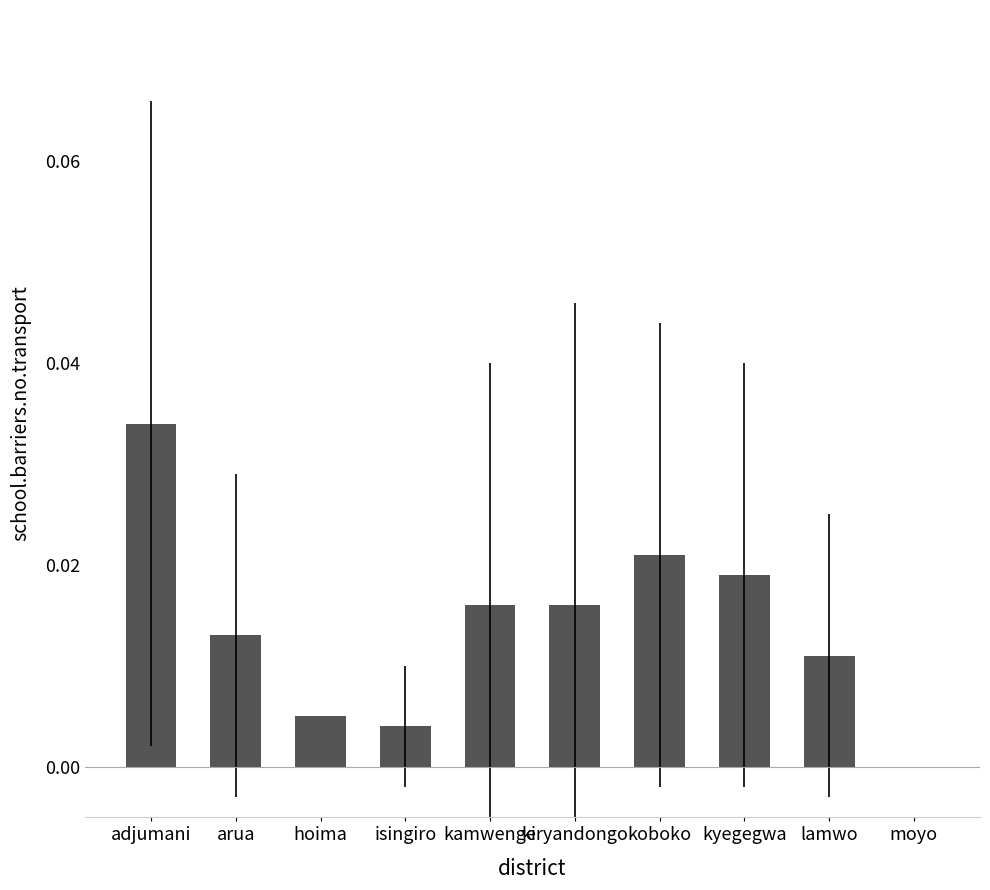

Which has a higher value, lamwo or arua?

arua